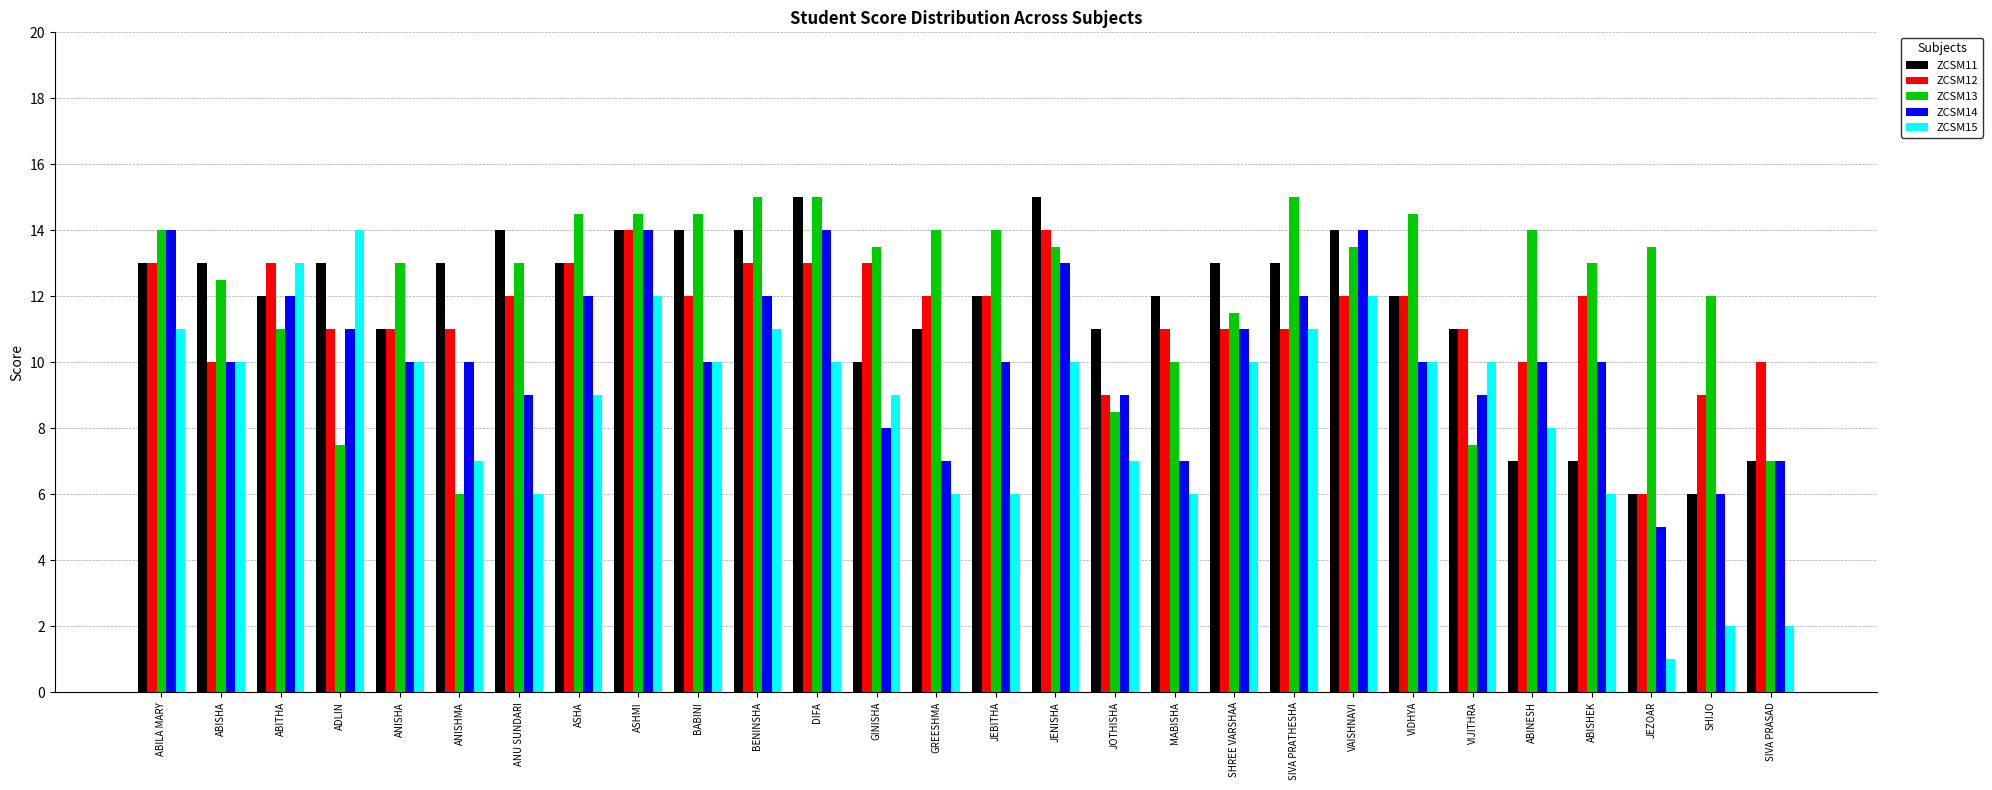

How many bars are there in each group?

5